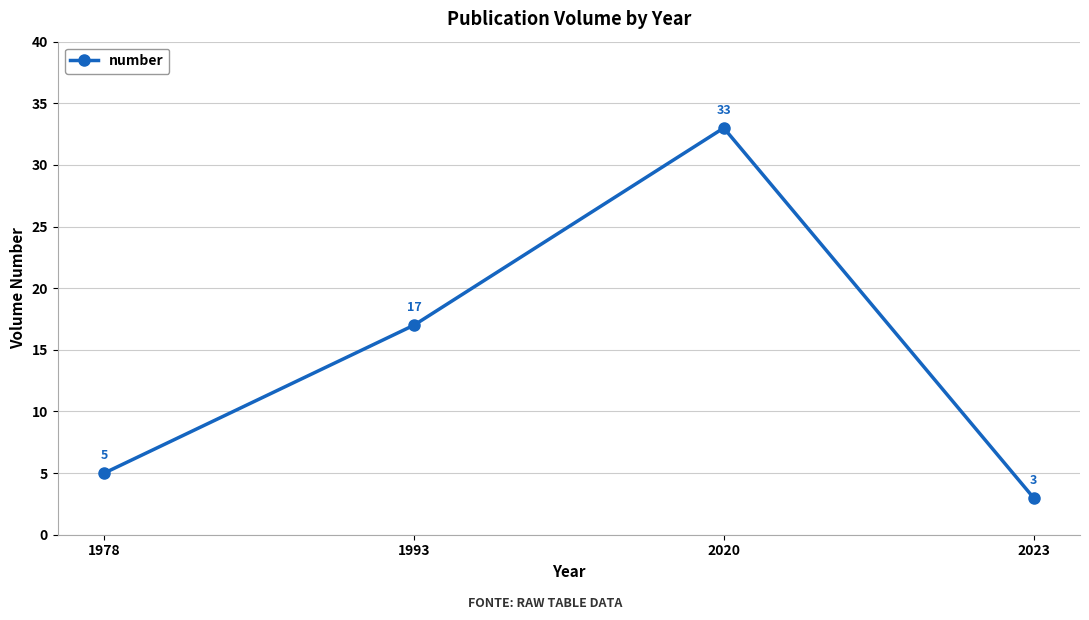

Which label corresponds to the largest value in the chart?

2020